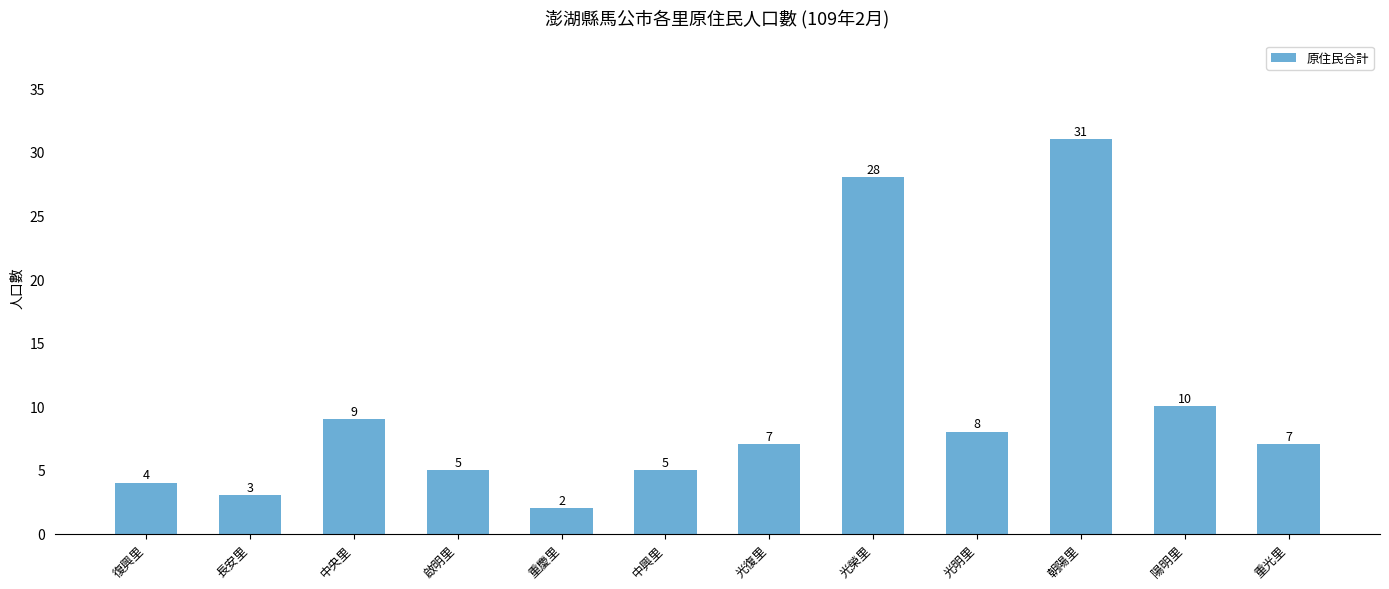

What is the value of the 3rd bar from the left?

9